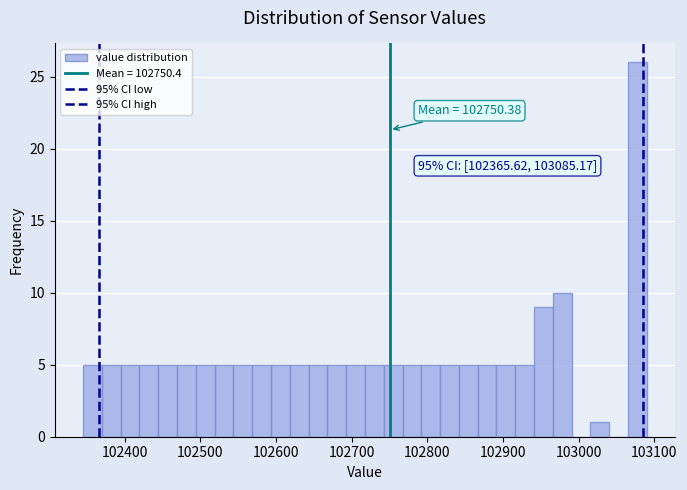

Read against the x-axis, roughly where is the centre of the tallest bar?

103080